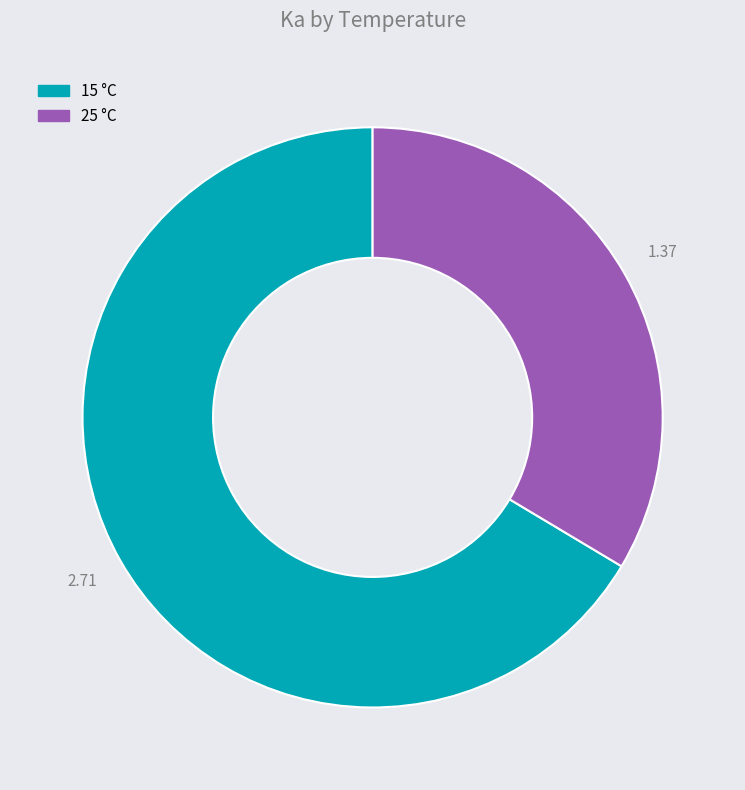

What is the largest slice in the pie chart?

15